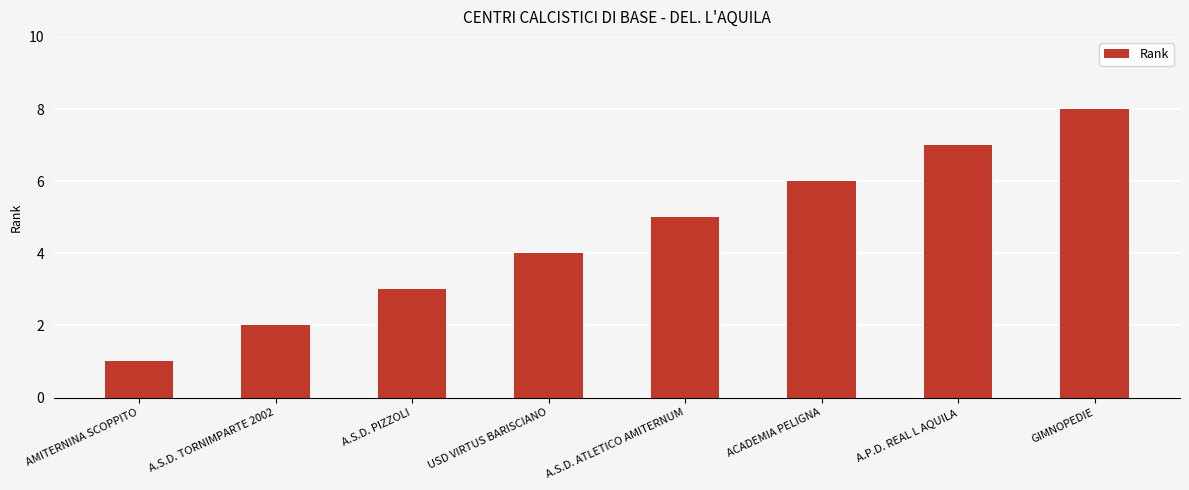

Reading left to right, list all the values displayed in this chart.

1	2	3	4	5	6	7	8